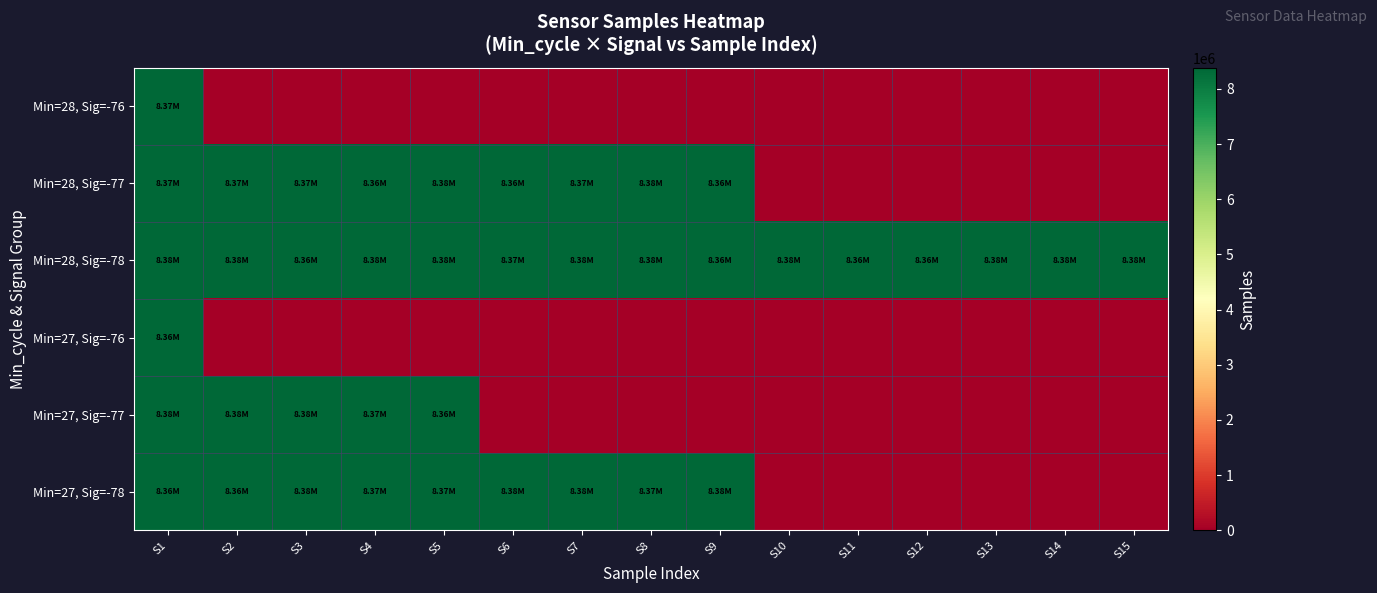

At how many categories does at least one series exceed 6164904?

15